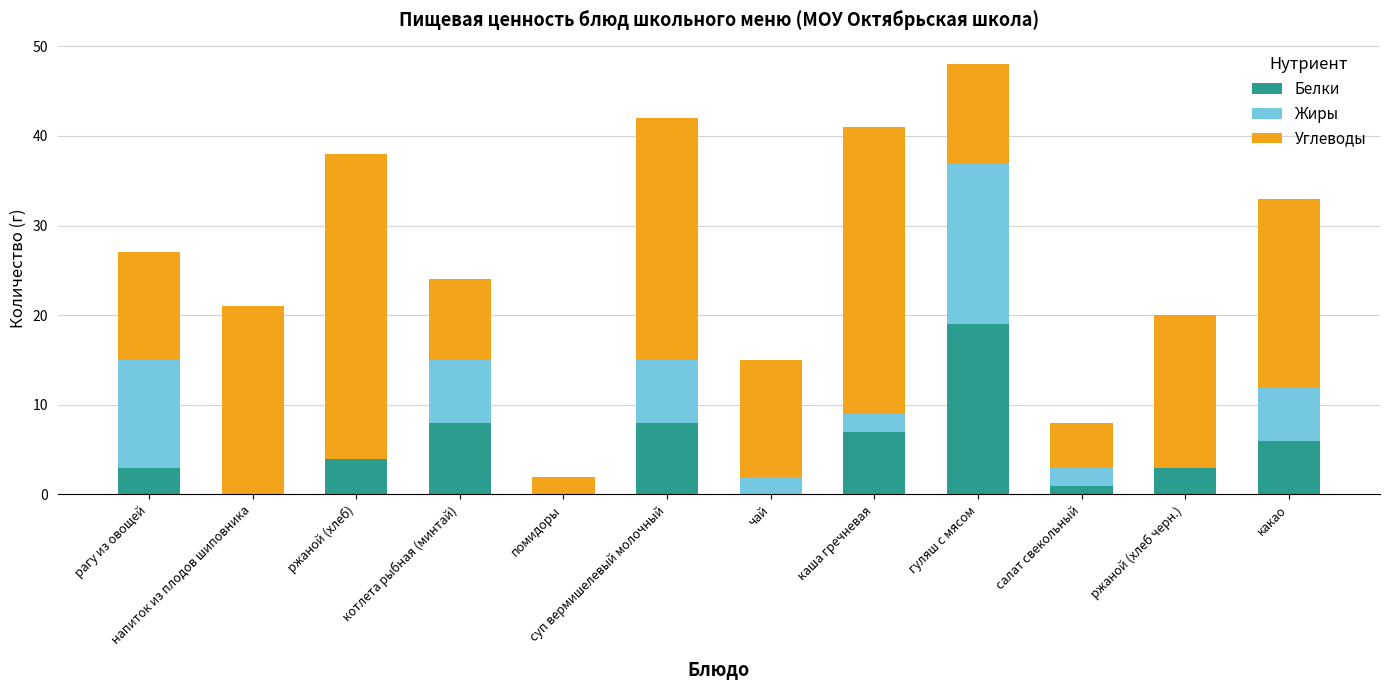

The value of Белки at помидоры is 0. True or false?

True